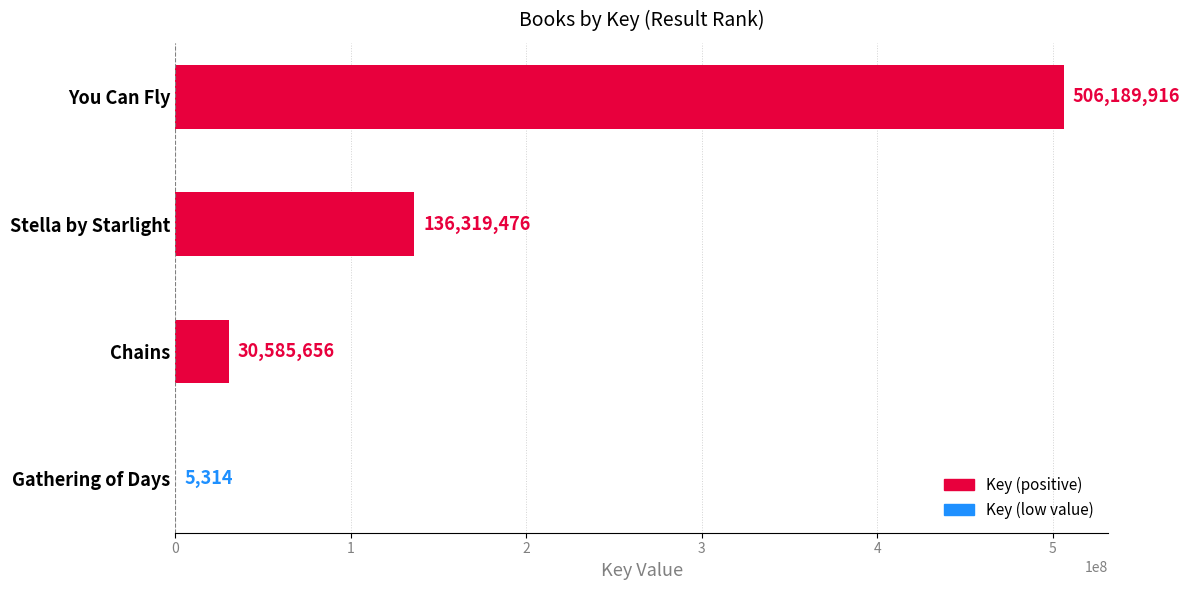

Between You Can Fly and Chains, which is larger?

You Can Fly